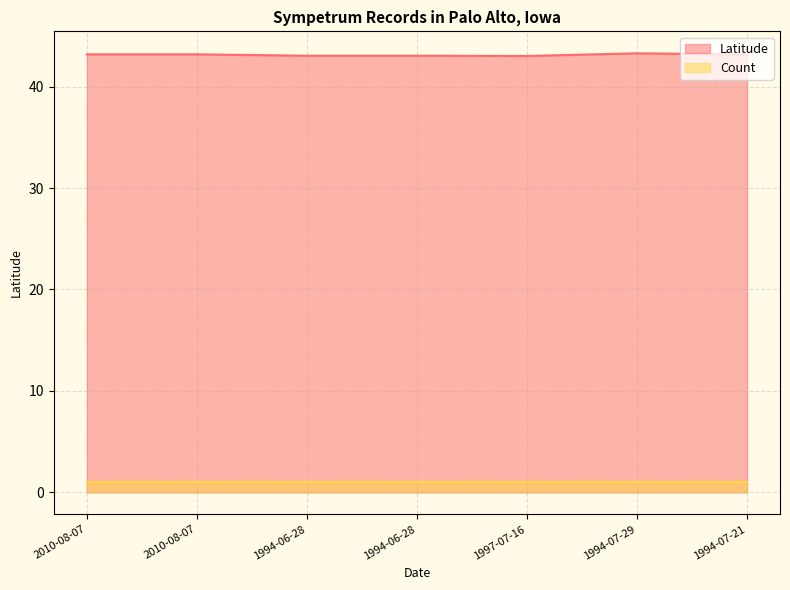

What is the difference between the values at 1994-07-29 and 1997-07-16?

0.3